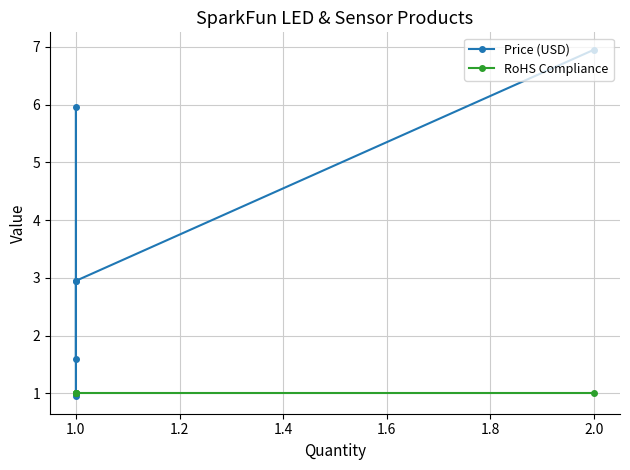

How many series are shown in this chart?

2